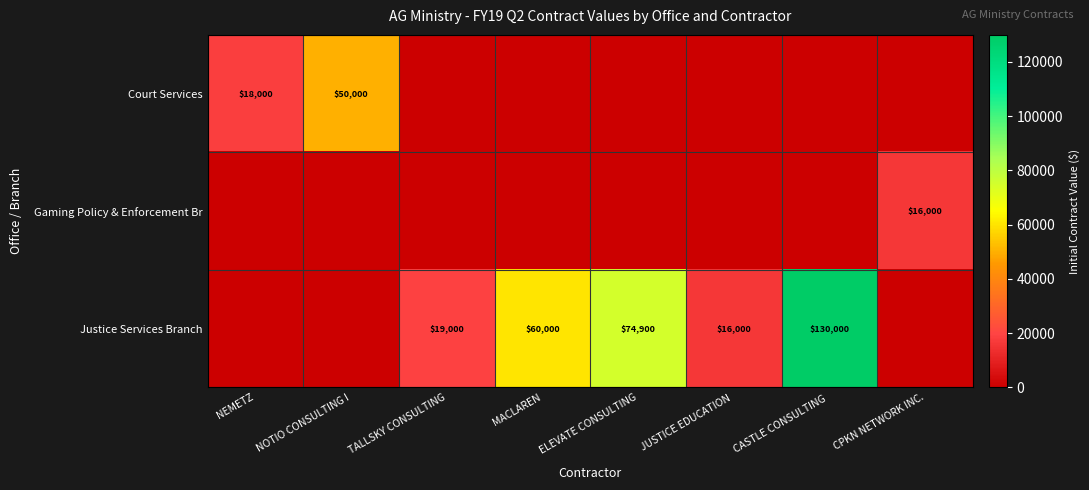

True or false: Court Services has a value of 18000 at NEMETZ.

True